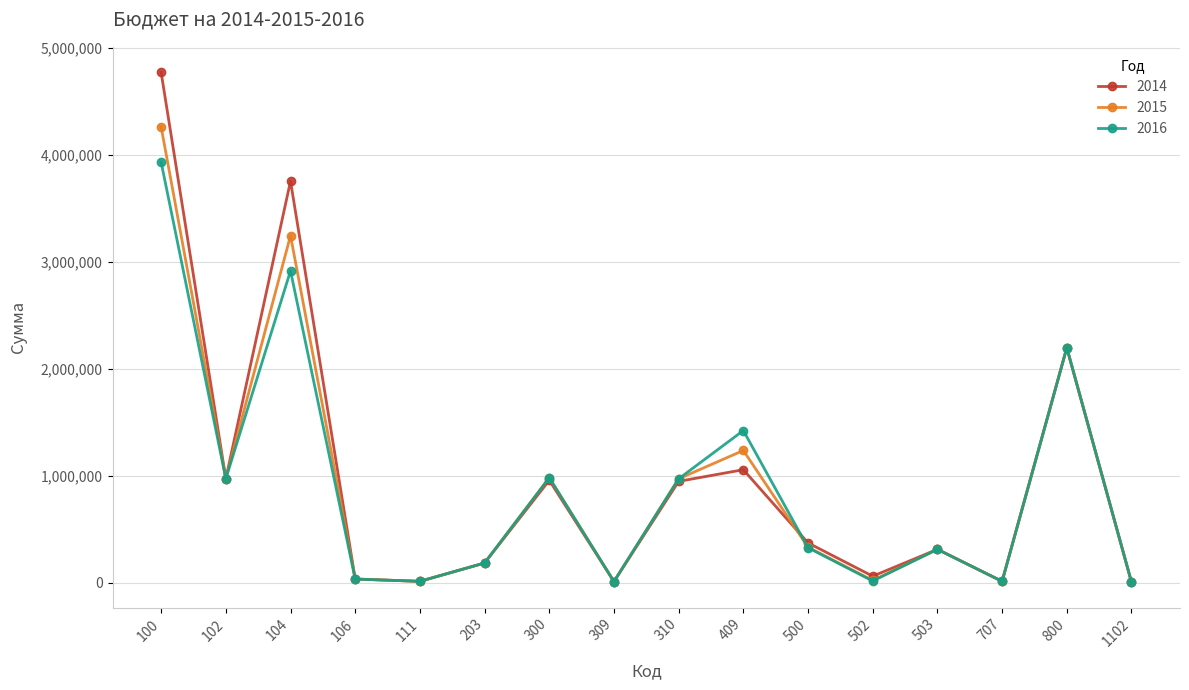

What is the maximum value for 2014?

4768200